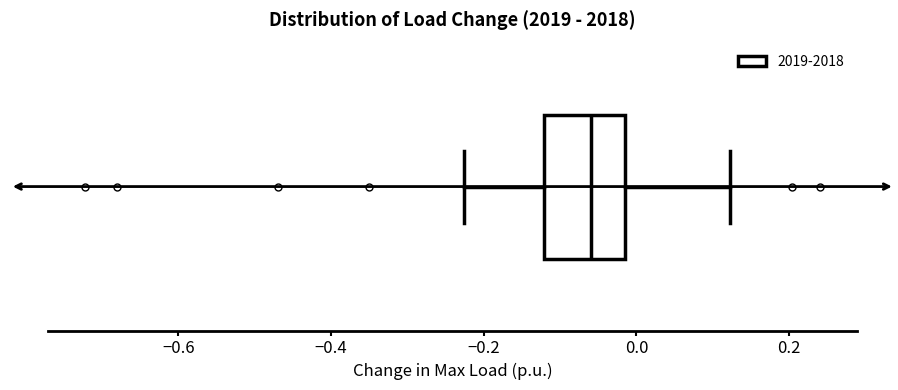

Read this box plot against the x-axis: the position of the median line, the range covered by the box, and the ends of both whiskers. The values are not printed on the chart, so give them approximately, as read against the axis.

median -0.06, box -0.12 to -0.02, whiskers -0.22 to 0.12